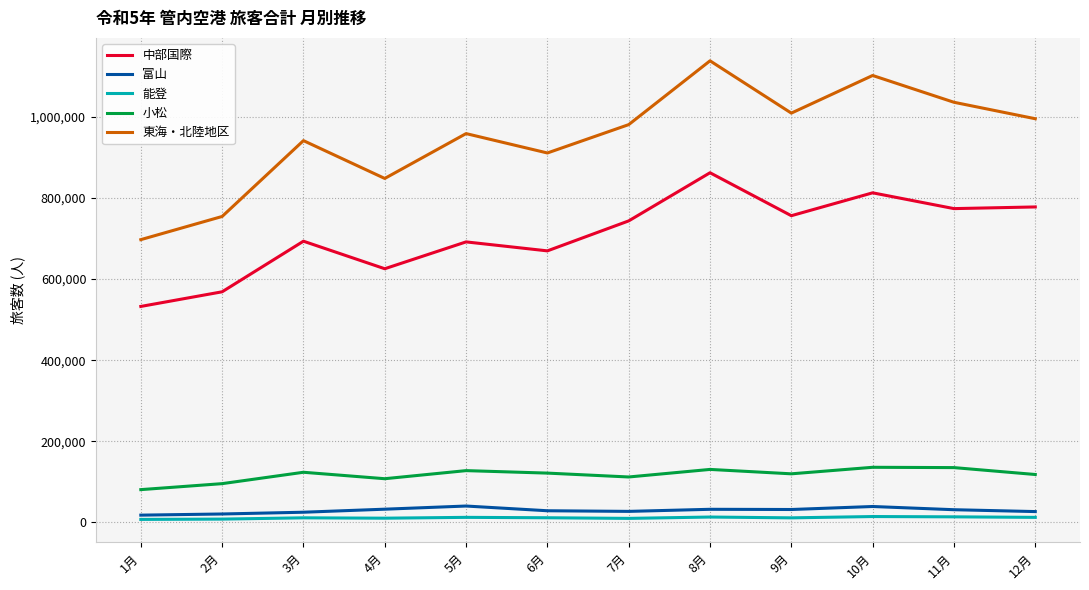

Is the value of 能登 at 5月 greater than the value of 小松 at 7月?

No